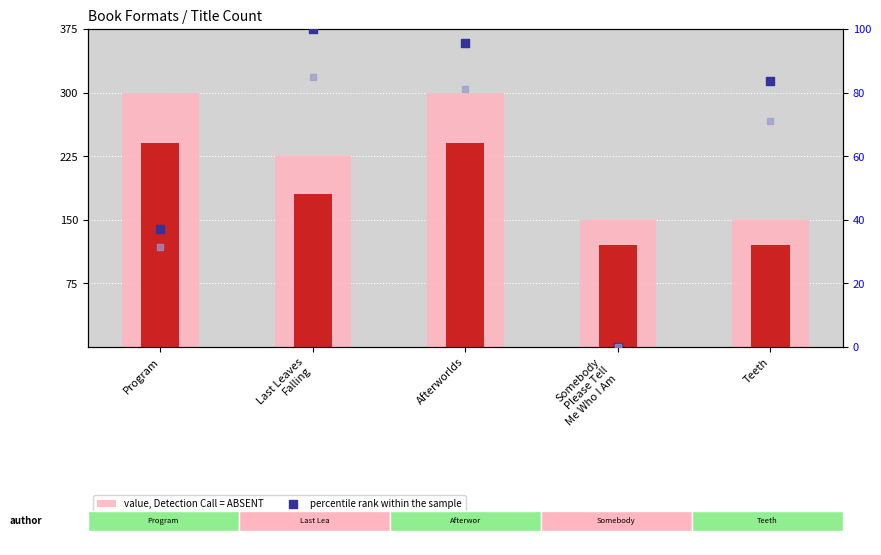

Is the value of value, Detection Call = ABSENT at Teeth greater than the value of count at Somebody
Please Tell
Me Who I Am?

Yes